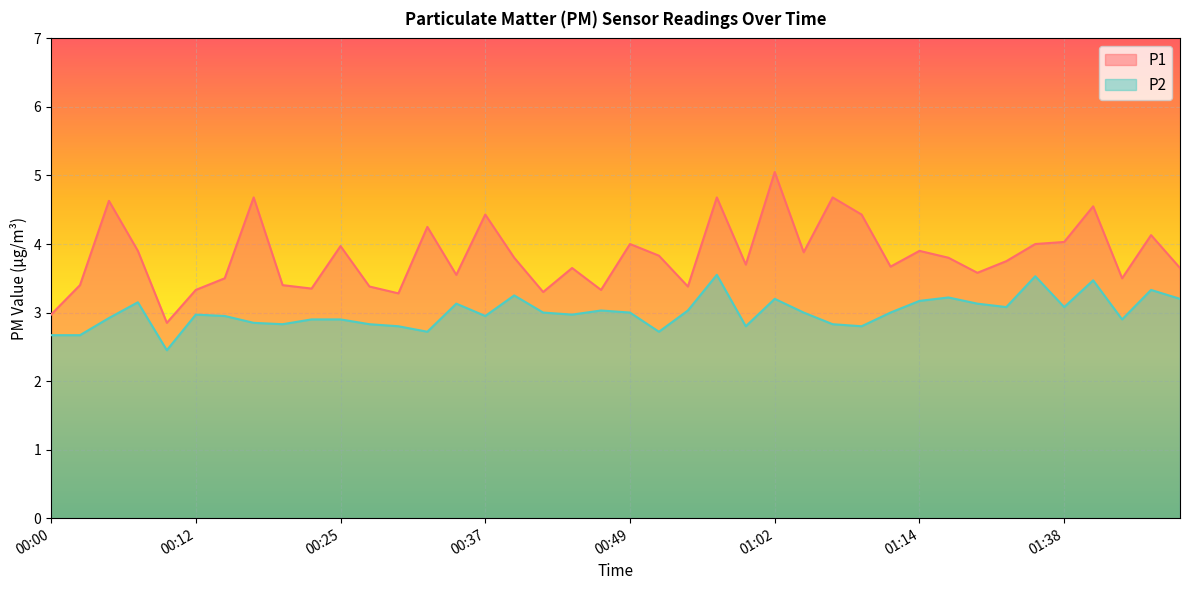

Reading right to left, what are all the values shown in this chart?

P1: 01:48=3.6	01:45=4.1	01:43=3.5	01:40=4.5	01:38=4.0	01:35=4.0	01:33=3.8	01:20=3.6	01:17=3.8	01:14=3.9	01:12=3.7	01:09=4.4	01:07=4.7	01:04=3.9	01:02=5.0	00:59=3.7	00:57=4.7	00:54=3.4	00:52=3.8	00:49=4.0	00:47=3.3	00:44=3.6	00:42=3.3	00:39=3.8	00:37=4.4	00:35=3.5	00:32=4.2	00:30=3.3	00:27=3.4	00:25=4.0	00:22=3.4	00:20=3.4	00:17=4.7	00:15=3.5	00:12=3.3	00:10=2.9	00:07=3.9	00:05=4.6	00:02=3.4	00:00=3.0
P2: 01:48=3.2	01:45=3.3	01:43=2.9	01:40=3.5	01:38=3.1	01:35=3.5	01:33=3.1	01:20=3.1	01:17=3.2	01:14=3.2	01:12=3.0	01:09=2.8	01:07=2.8	01:04=3.0	01:02=3.2	00:59=2.8	00:57=3.5	00:54=3.0	00:52=2.7	00:49=3.0	00:47=3.0	00:44=3.0	00:42=3.0	00:39=3.2	00:37=3.0	00:35=3.1	00:32=2.7	00:30=2.8	00:27=2.8	00:25=2.9	00:22=2.9	00:20=2.8	00:17=2.9	00:15=3.0	00:12=3.0	00:10=2.5	00:07=3.1	00:05=2.9	00:02=2.7	00:00=2.7